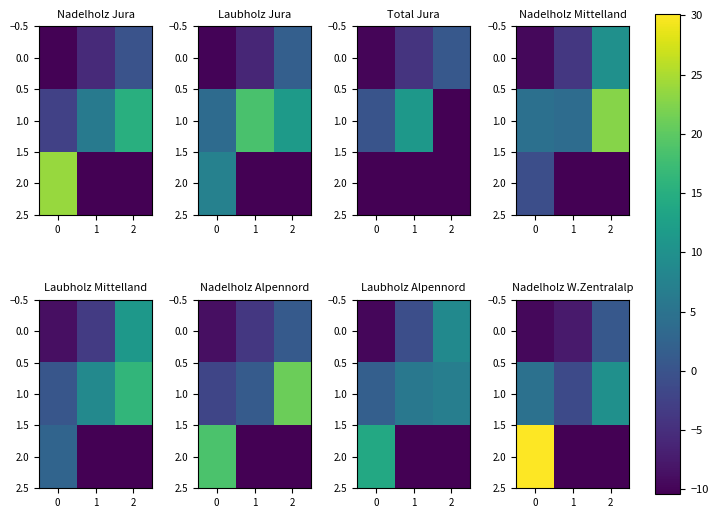

How many values in 2.0 are below zero?

2